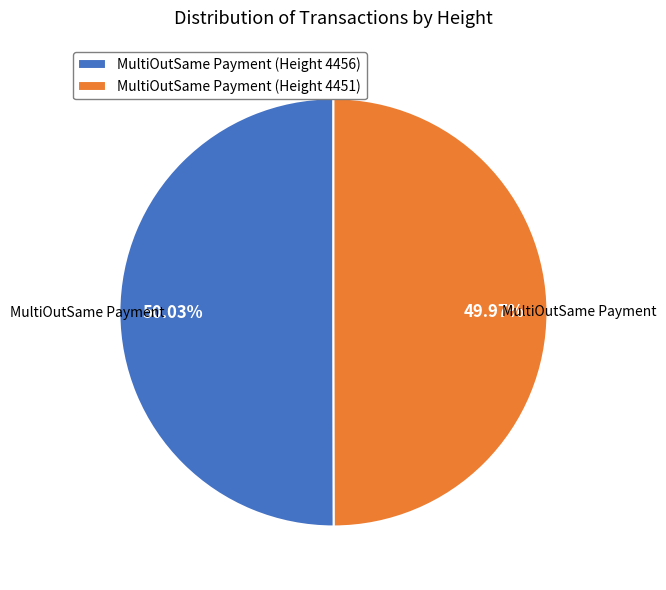

The MultiOutSame Payment (Height 4456) slice represents 50% of the pie. True or false?

True